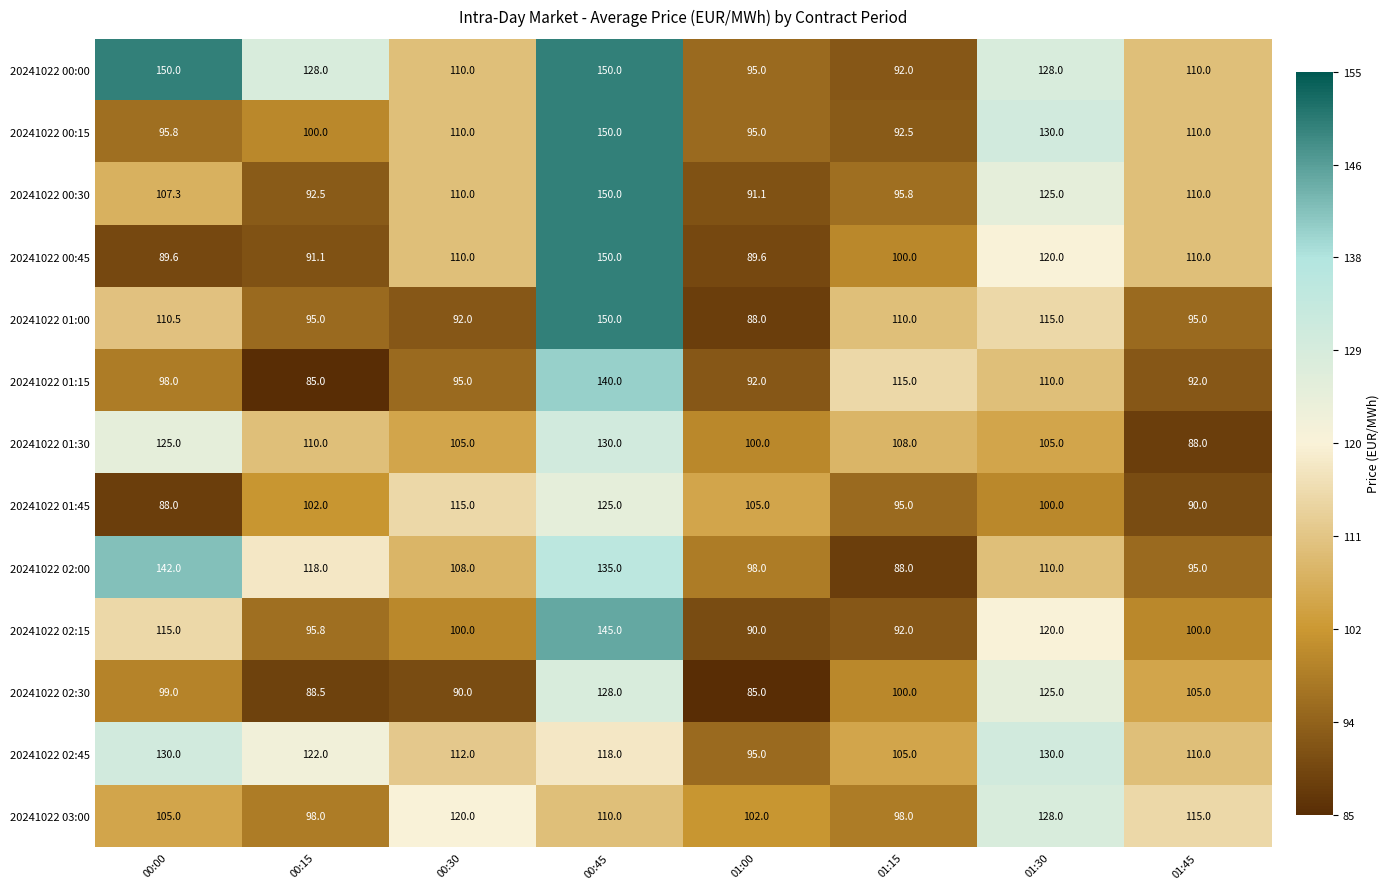

What is the sum of the 20241022 01:00 values at 01:00 and 00:45?

238.0